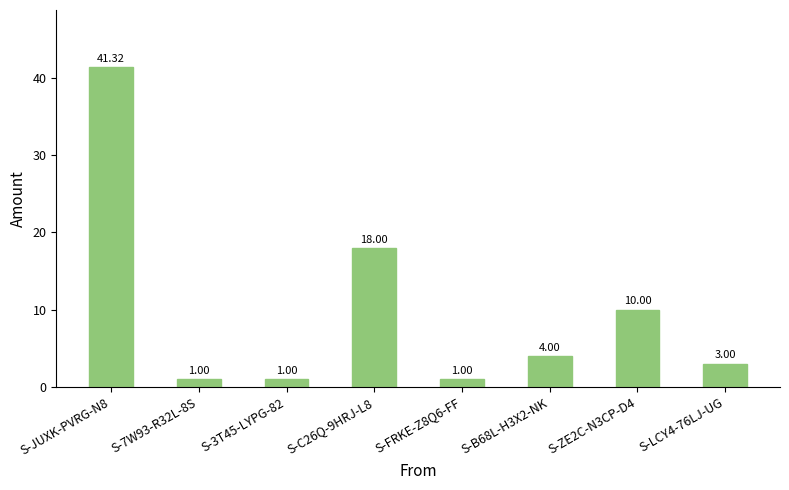

Between S-LCY4-76LJ-UG and S-FRKE-Z8Q6-FF, which is larger?

S-LCY4-76LJ-UG